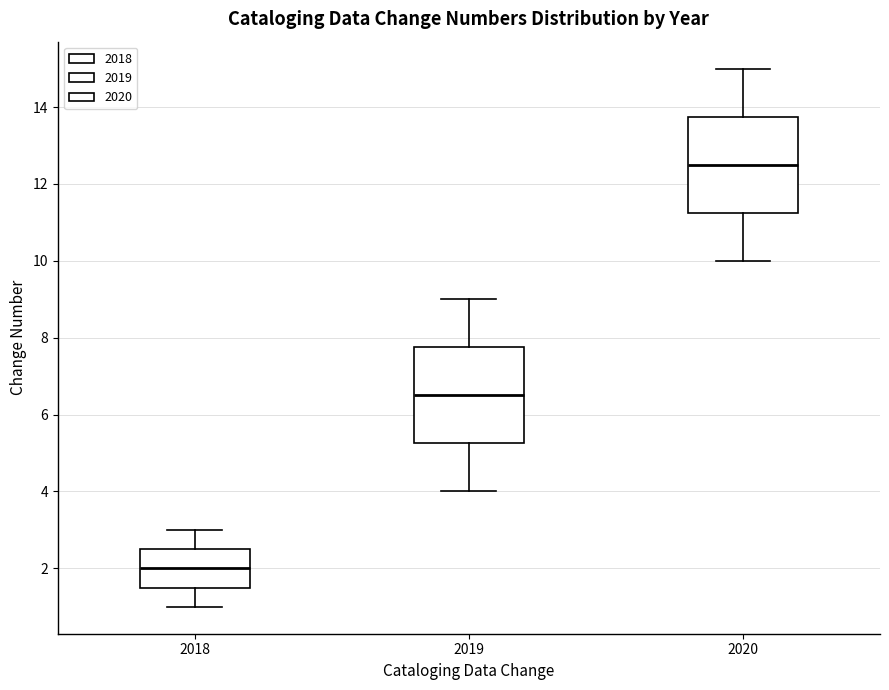

Which box's median line is the highest?

2020